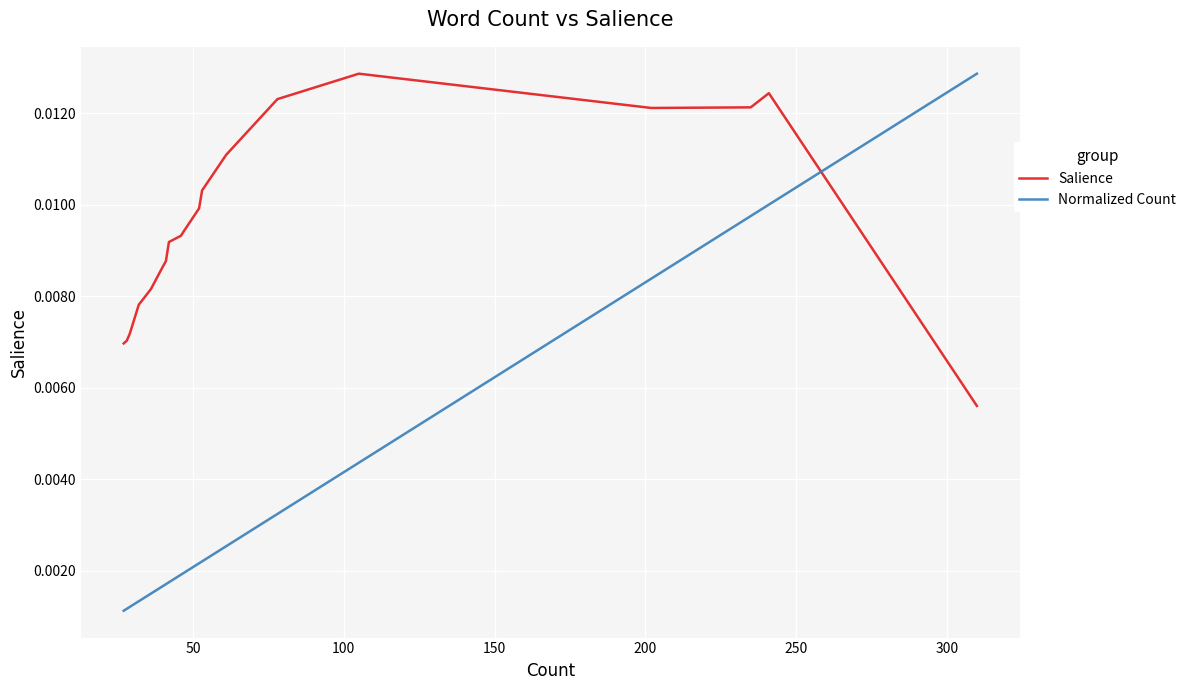

How many lines are shown in the chart?

2